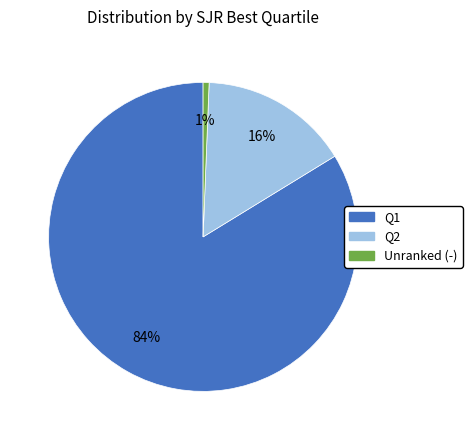

Does any single category account for the majority?

Yes